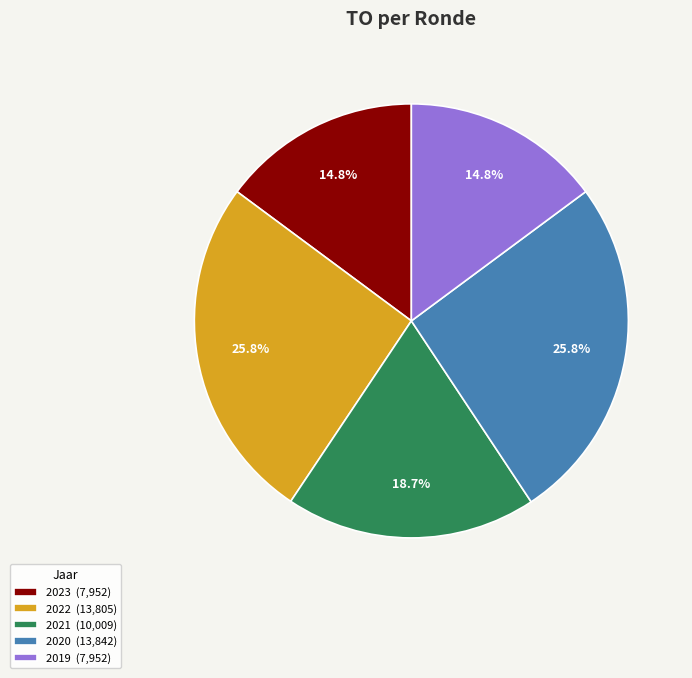

How many segments does this pie chart have?

5